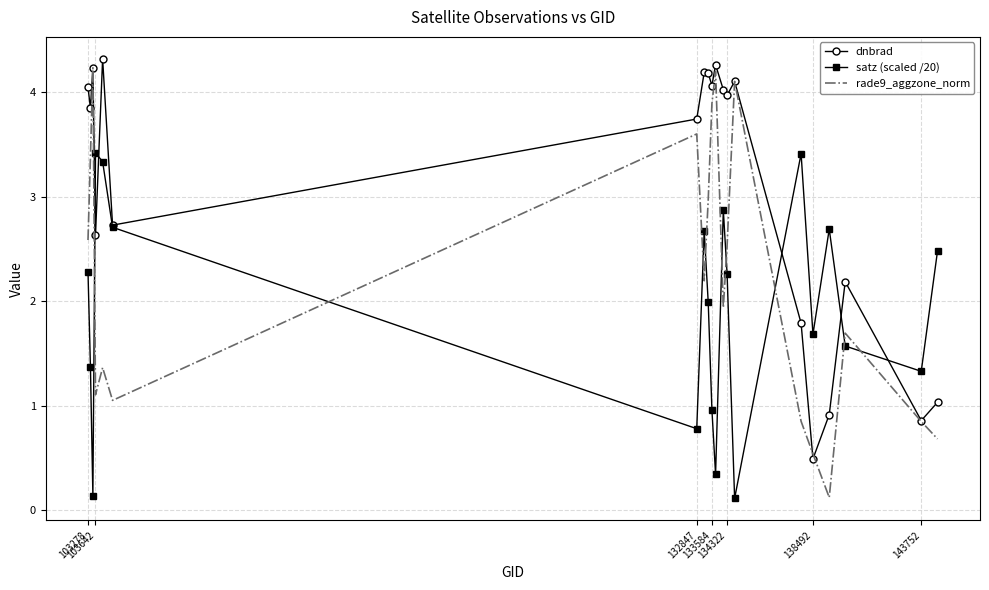

List the series in order of their overall mean, highest first.

dnbrad, rade9_aggzone_norm, satz (scaled /20)